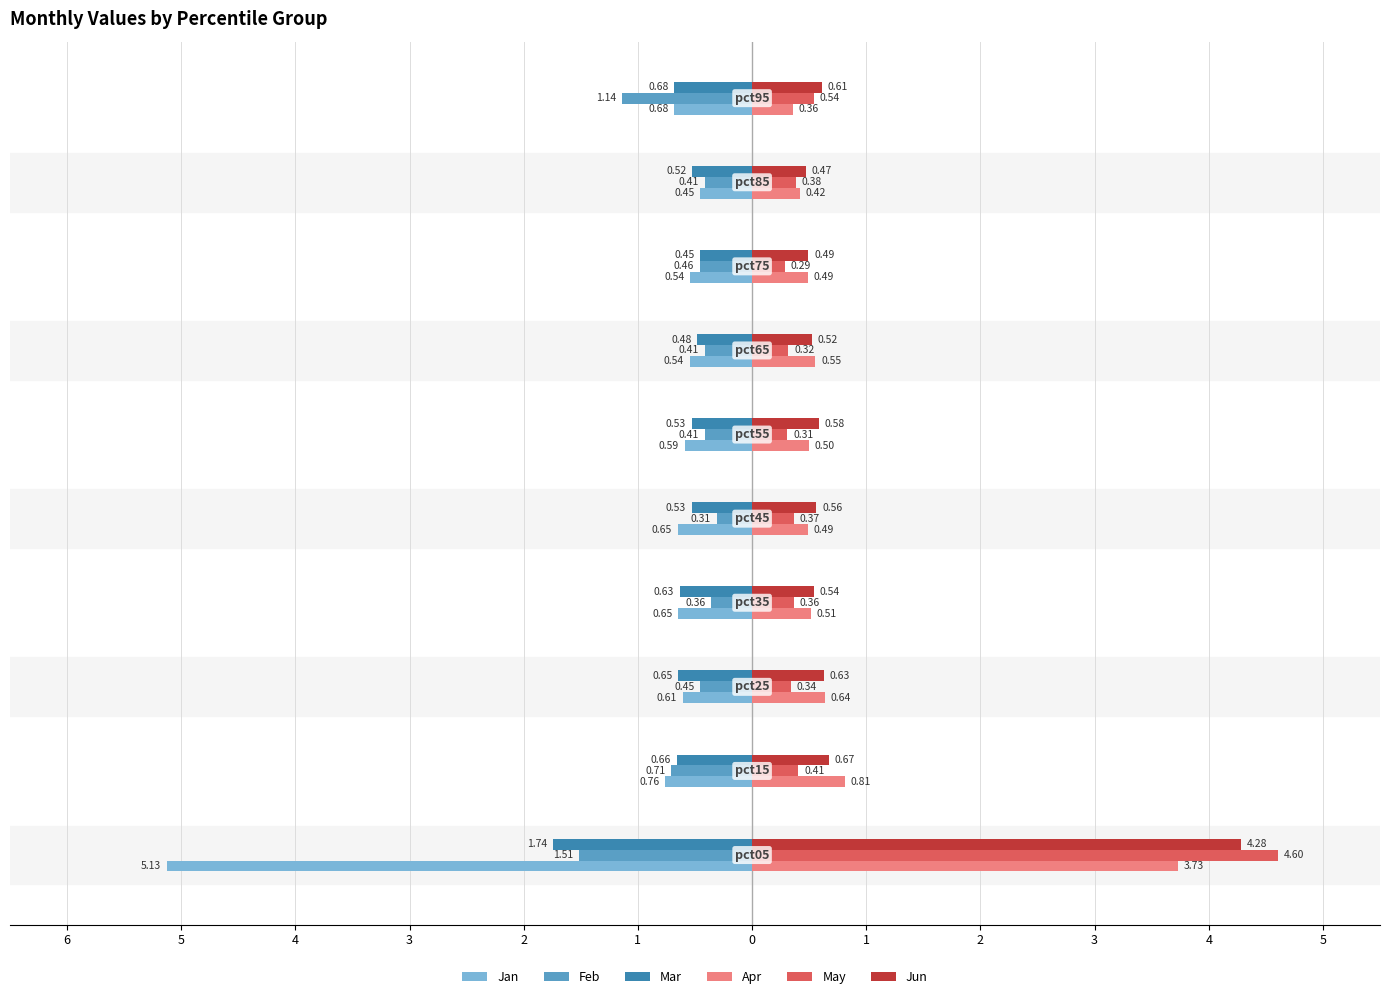

What are all the series names shown in the legend?

Jan, Feb, Mar, Apr, May, Jun